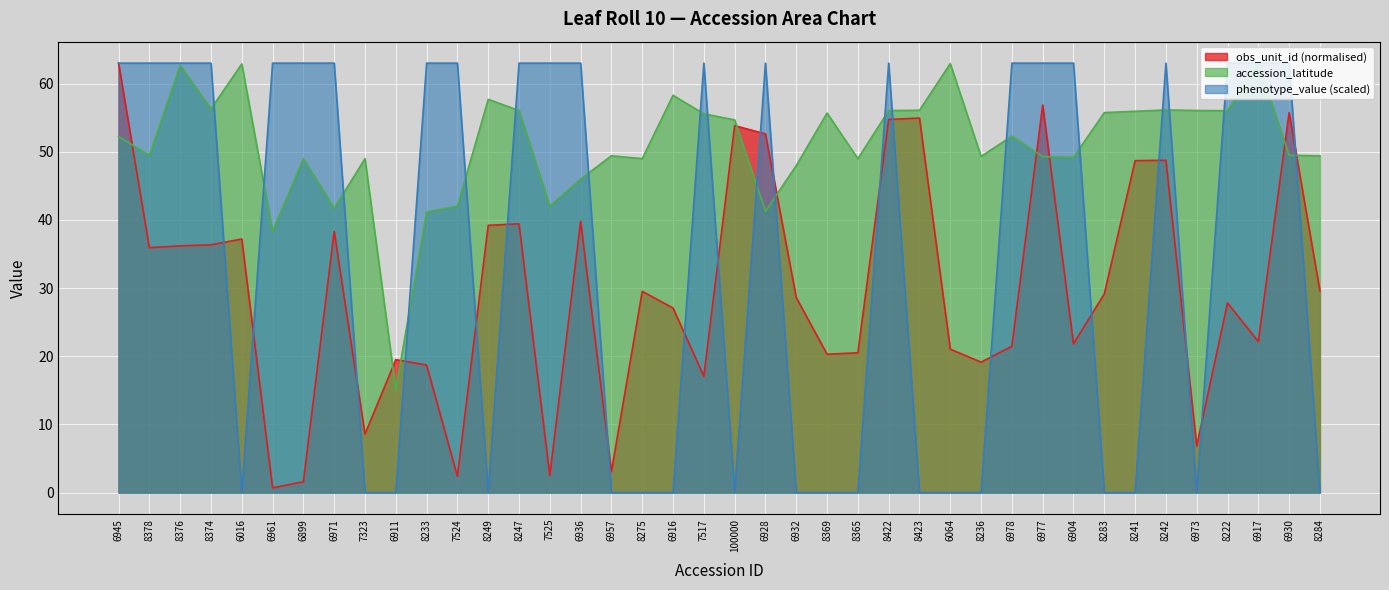

What position from the left is 6973?

36